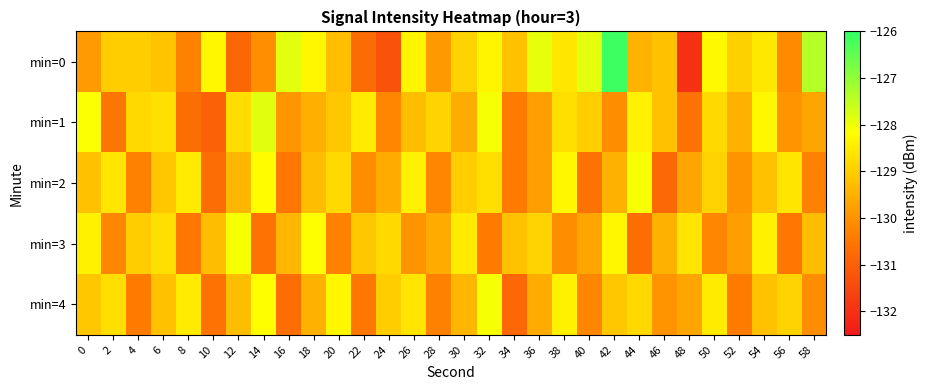

Between 58 and 20, which is larger?

58